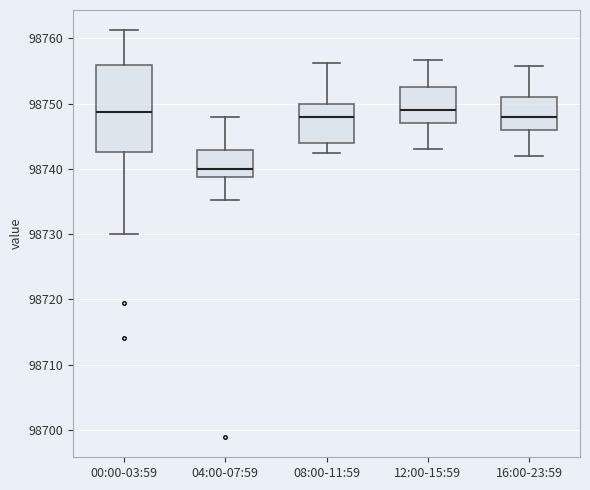

Reading left to right, transcribe this box plot: for each box, give where its median line is, the range the box spans, and where its two whiskers end, as read against the y-axis. The values are not printed on the chart, so give them approximately, as read against the axis.

00:00-03:59: median 98749, box 98743 to 98756, whiskers 98730 to 98761
04:00-07:59: median 98740, box 98739 to 98743, whiskers 98735 to 98748
08:00-11:59: median 98748, box 98744 to 98750, whiskers 98743 to 98756
12:00-15:59: median 98749, box 98747 to 98753, whiskers 98743 to 98757
16:00-23:59: median 98748, box 98746 to 98751, whiskers 98742 to 98756